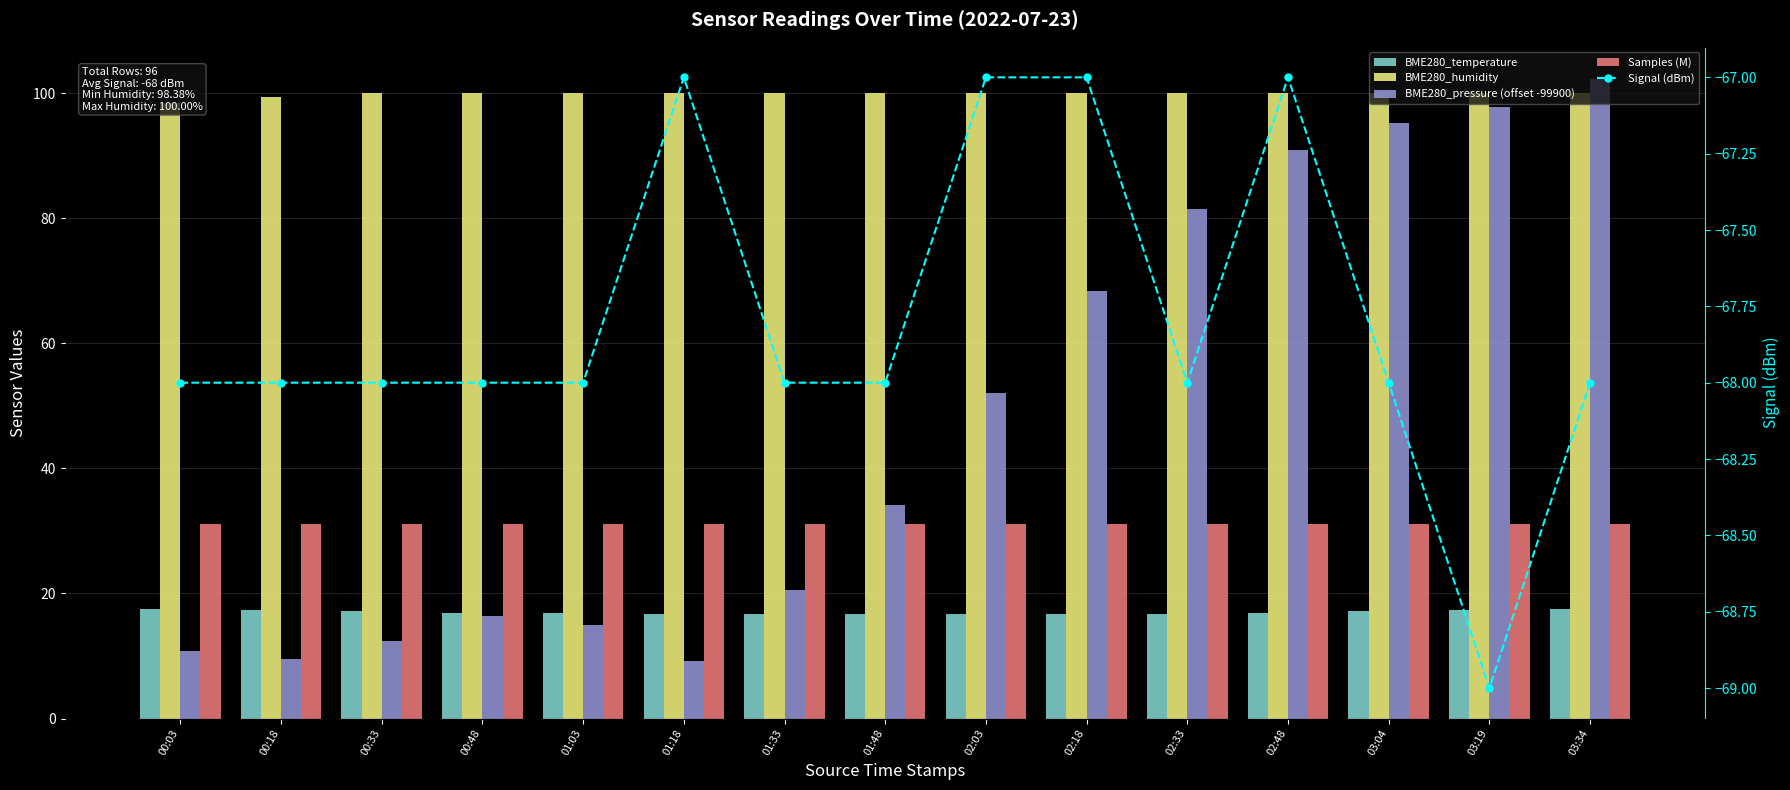

Between 00:03 and 03:04, which series saw the biggest shift?

BME280_pressure (offset -99900)